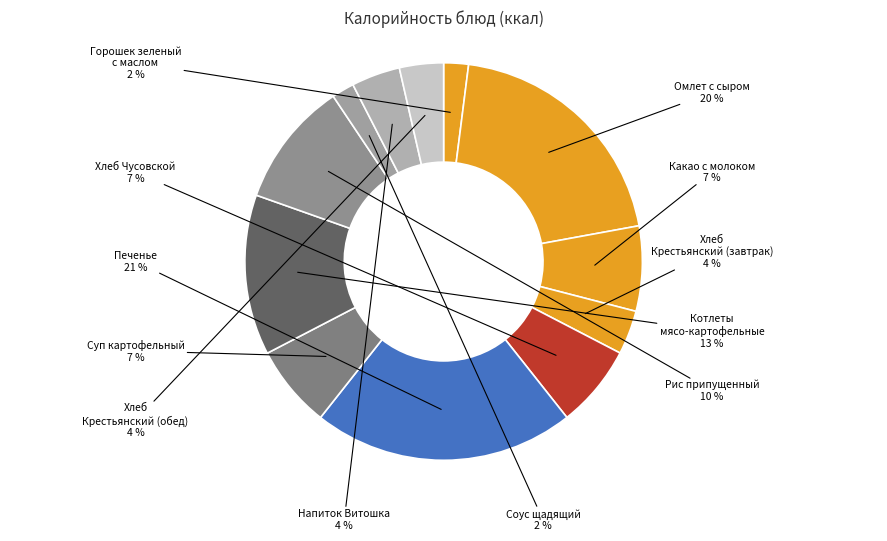

How many slices are in this pie chart?

12